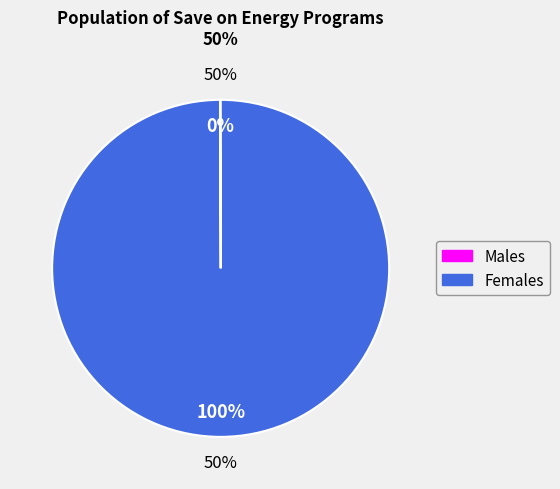

True or false: Province Wide accounts for 99% of the total.

False